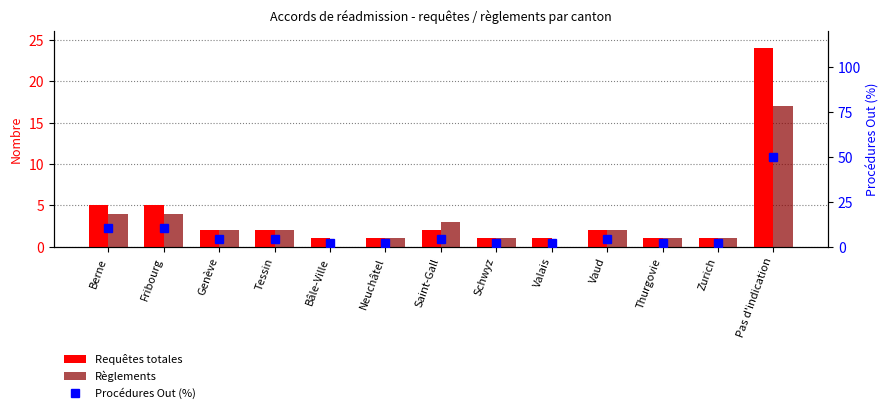

Reading right to left, list all the values displayed in this chart.

Requêtes totales: Pas d'indication=24.0	Zurich=1.0	Thurgovie=1.0	Vaud=2.0	Valais=1.0	Schwyz=1.0	Saint-Gall=2.0	Neuchâtel=1.0	Bâle-Ville=1.0	Tessin=2.0	Genève=2.0	Fribourg=5.0	Berne=5.0
Règlements: Pas d'indication=17.0	Zurich=1.0	Thurgovie=1.0	Vaud=2.0	Valais=0.0	Schwyz=1.0	Saint-Gall=3.0	Neuchâtel=1.0	Bâle-Ville=0.0	Tessin=2.0	Genève=2.0	Fribourg=4.0	Berne=4.0
Procédures Out (%): Pas d'indication=50.0	Zurich=2.1	Thurgovie=2.1	Vaud=4.2	Valais=2.1	Schwyz=2.1	Saint-Gall=4.2	Neuchâtel=2.1	Bâle-Ville=2.1	Tessin=4.2	Genève=4.2	Fribourg=10.4	Berne=10.4